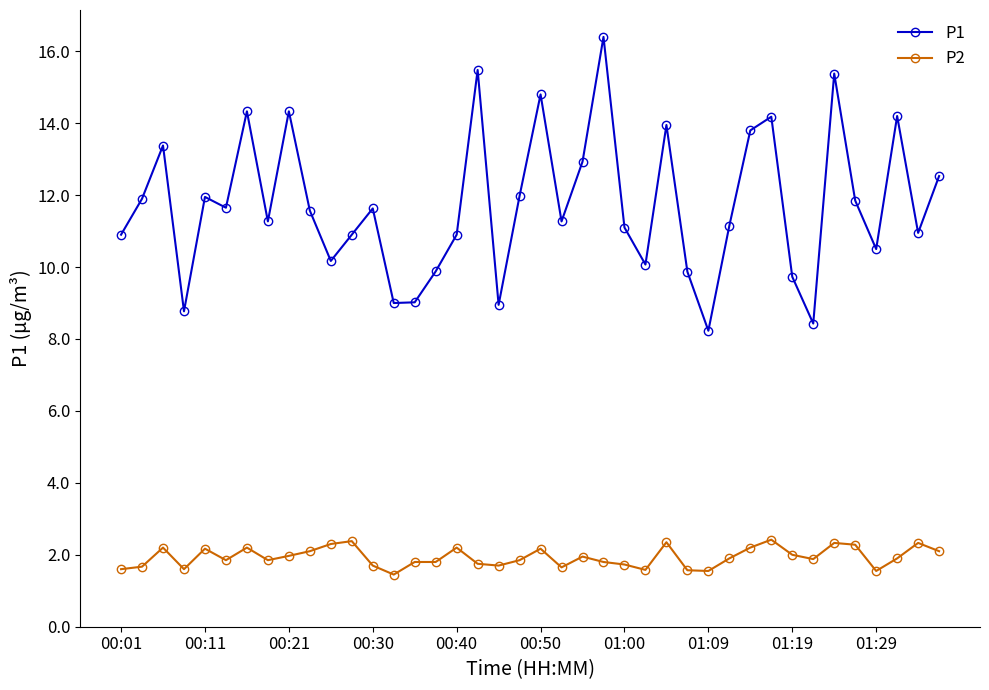

What is the value of the P1 point at the 32nd from the left?

14.2